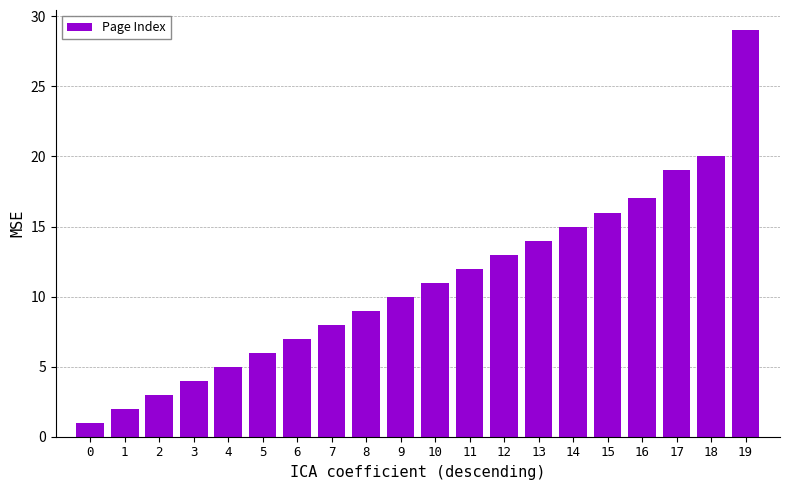

What is the average value?

11